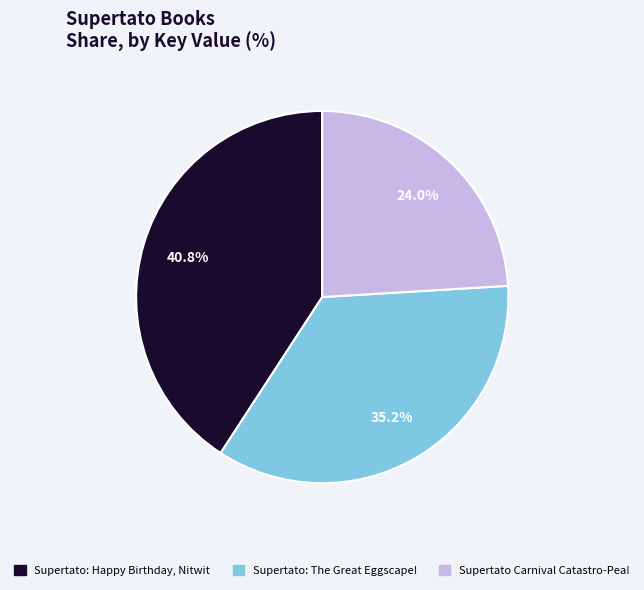

True or false: Supertato Carnival Catastro-Pea! accounts for 24% of the total.

True